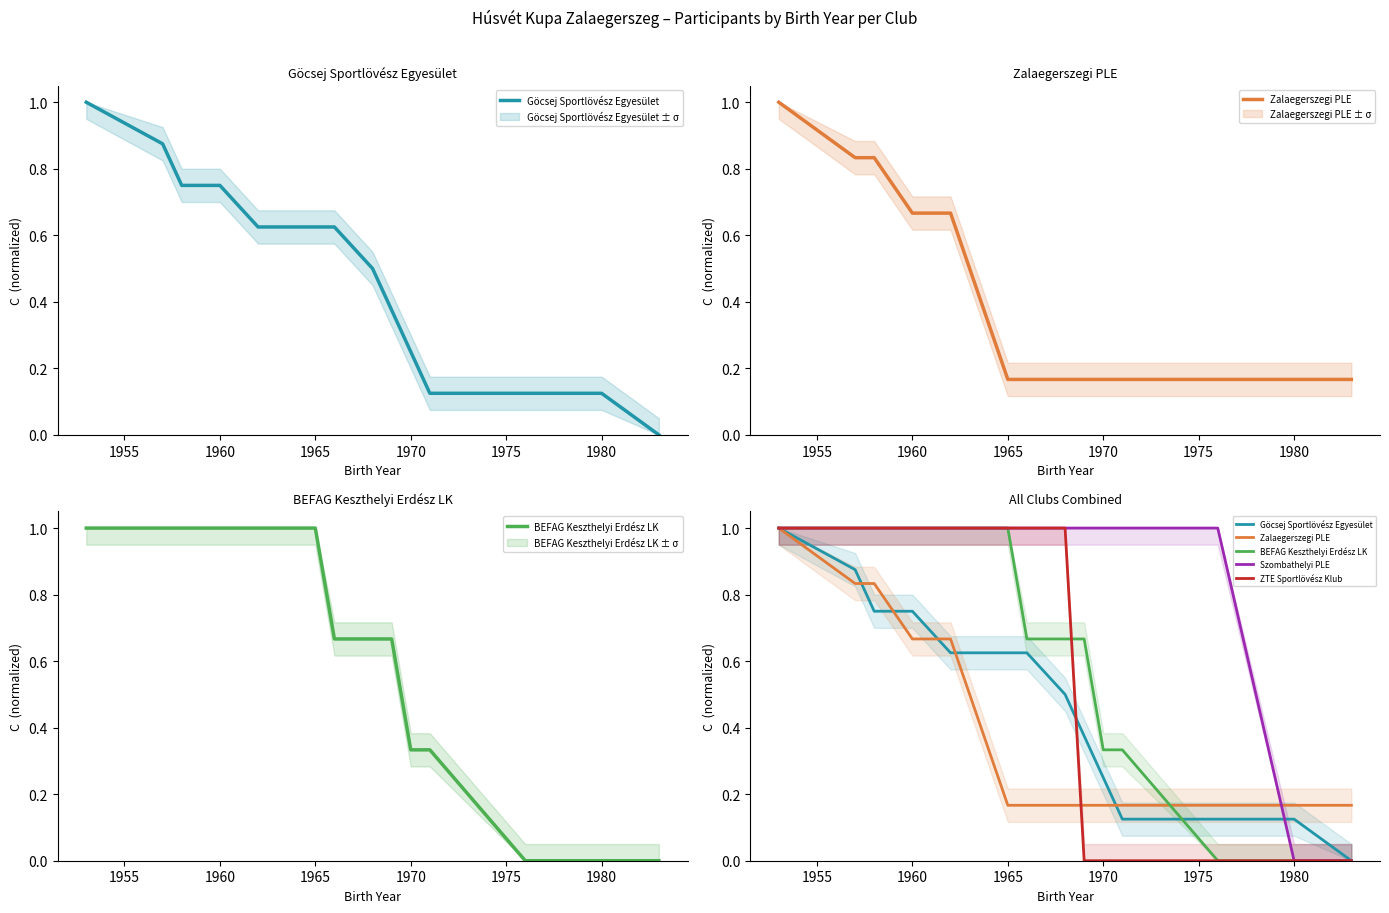

How many intersections are there between BEFAG Keszthelyi Erdész LK and Göcsej Sportlövész Egyesület?

1